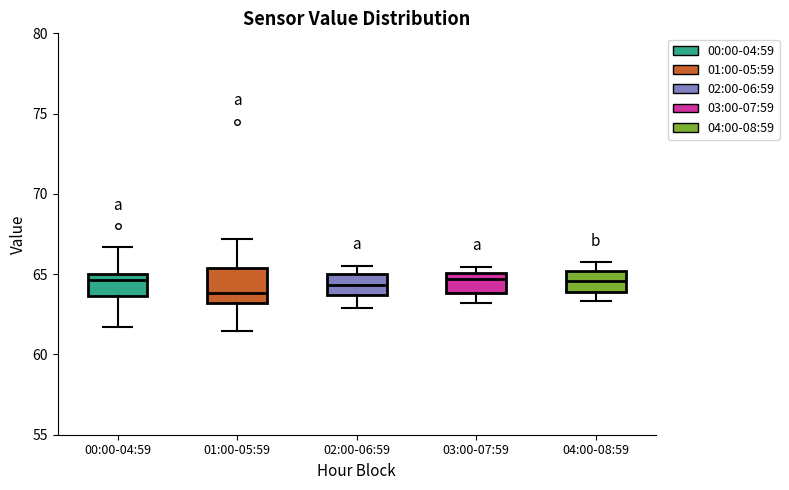

Where is the upper edge of the box for 00:00-04:59 on the y-axis? The values are not printed on the chart, so give them approximately, as read against the axis.

65.0